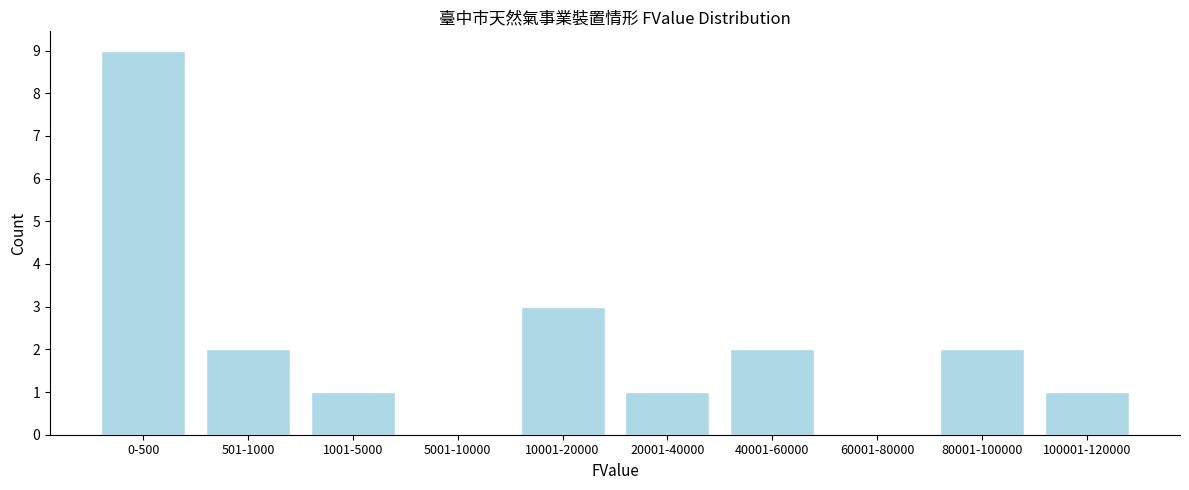

Reading right to left, extract all data points from this chart.

100001-120000=1	80001-100000=2	60001-80000=0	40001-60000=2	20001-40000=1	10001-20000=3	5001-10000=0	1001-5000=1	501-1000=2	0-500=9